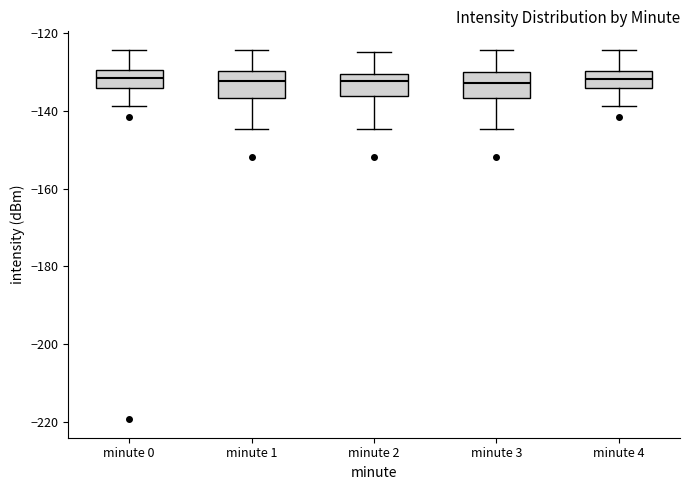

Reading left to right, read every box against the y-axis: the position of its median line, the range the box covers, and the ends of its whiskers. The values are not printed on the chart, so give them approximately, as read against the axis.

minute 0: median -132, box -134 to -130, whiskers -138 to -124
minute 1: median -132, box -136 to -130, whiskers -144 to -124
minute 2: median -132, box -136 to -130, whiskers -144 to -124
minute 3: median -132, box -136 to -130, whiskers -144 to -124
minute 4: median -132, box -134 to -130, whiskers -138 to -124